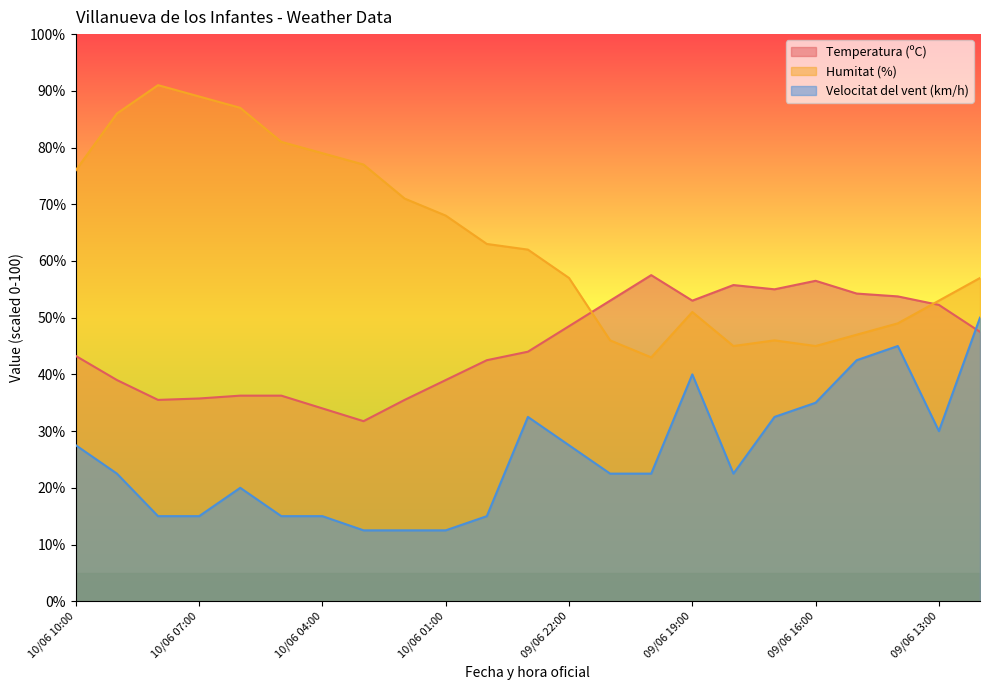

The value of Humitat (%) at 10/06 02:00 is 98.2. True or false?

False